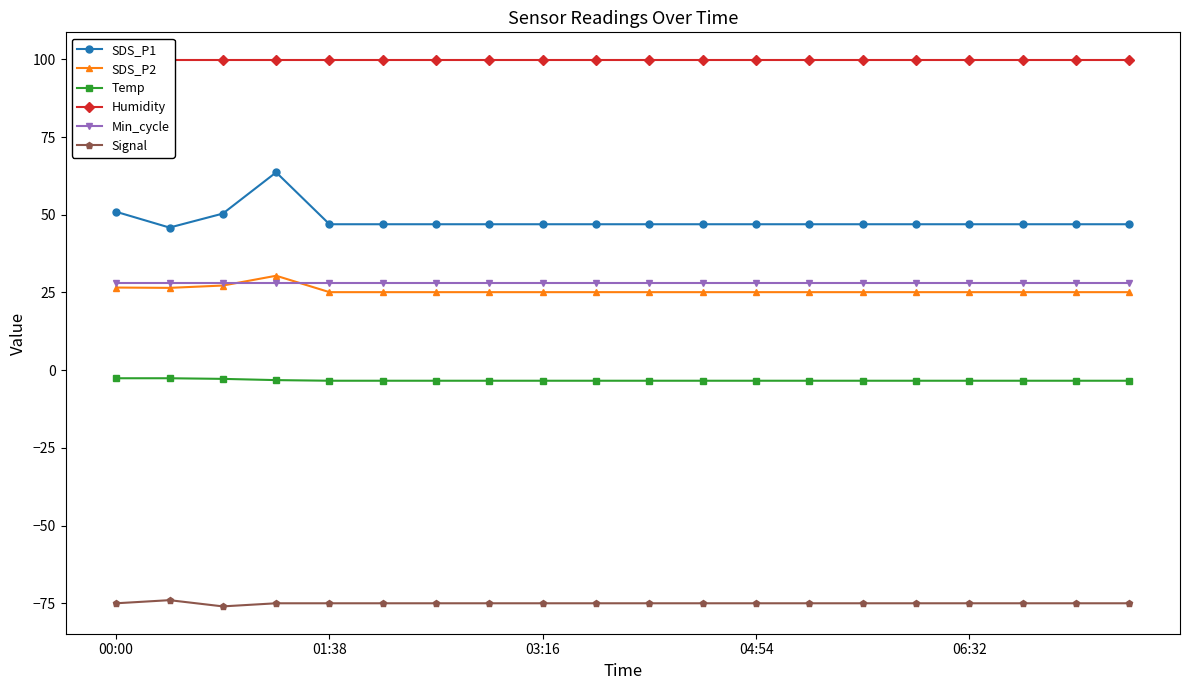

What is the highest value of the Min_cycle series?

28.0